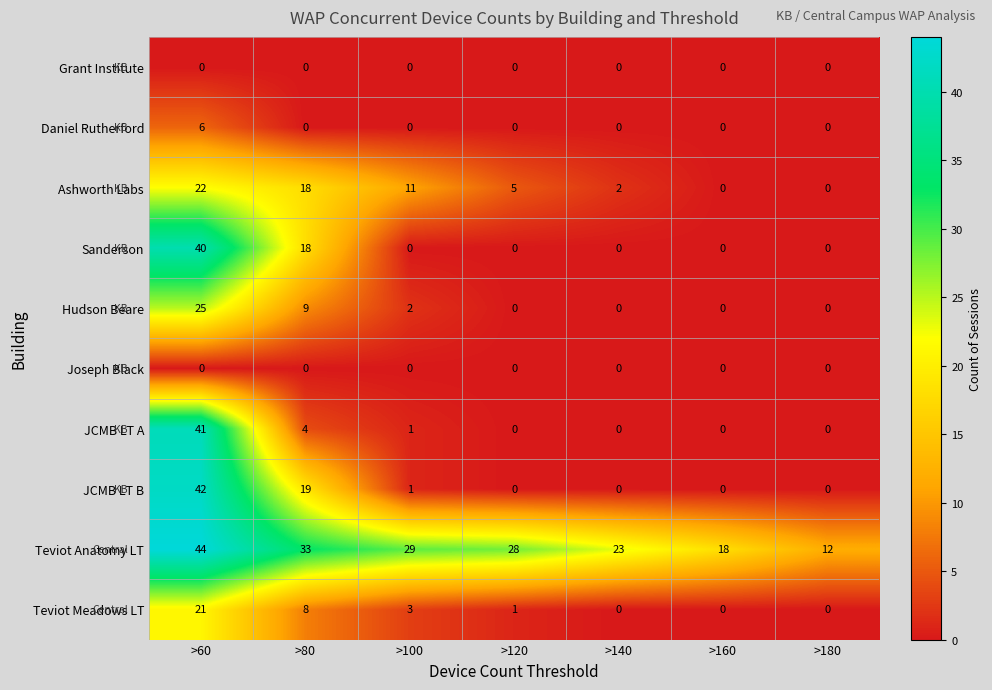

Which series has the largest range (max minus min)?

JCMB LT B